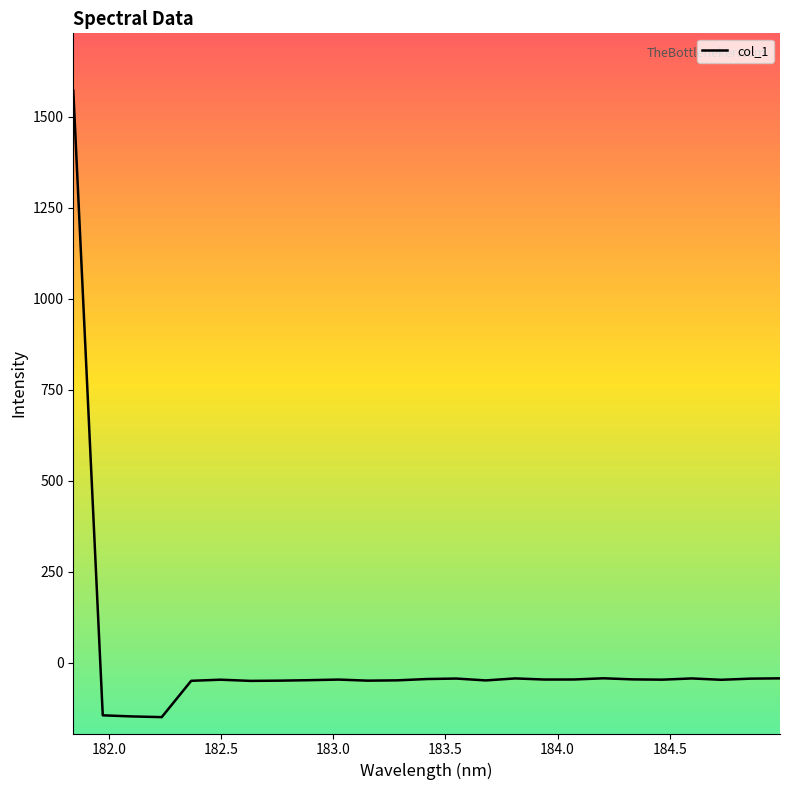

What is the difference between the maximum and minimum values?

1721.3